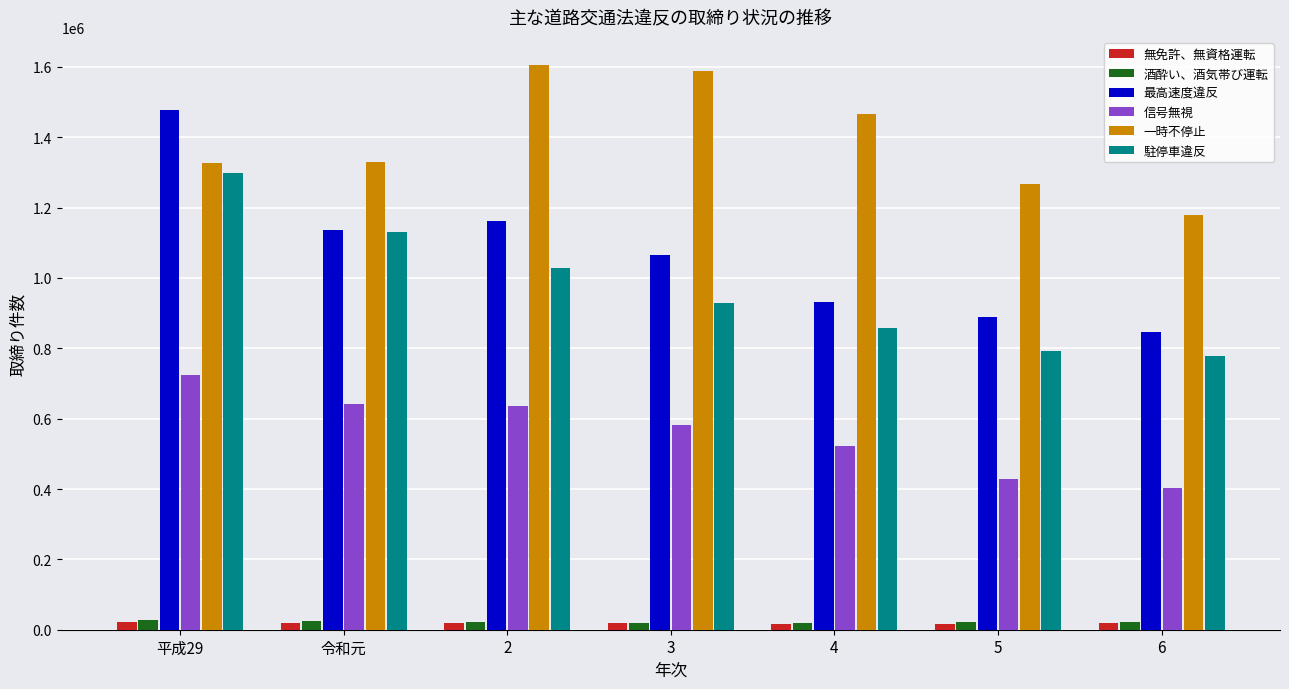

What is the average value of the 無免許、無資格運転 series?

18527